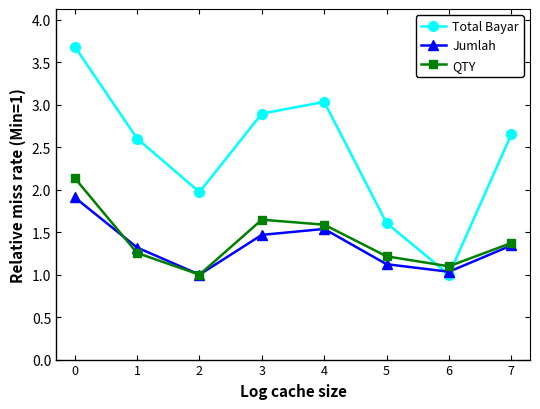

Is it true that Jumlah equals 1.3 at 1?

True